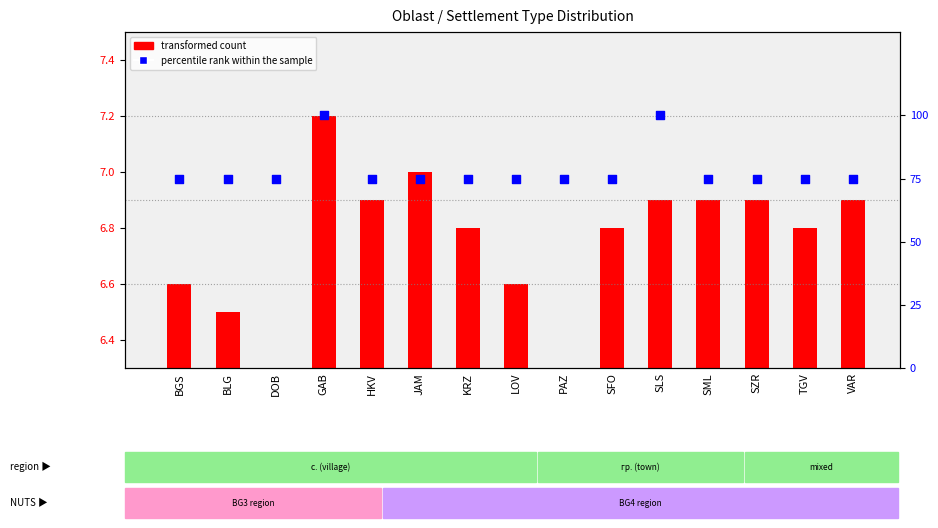

Approximately how many times larger is the value at HKV compared to KRZ?

1.0